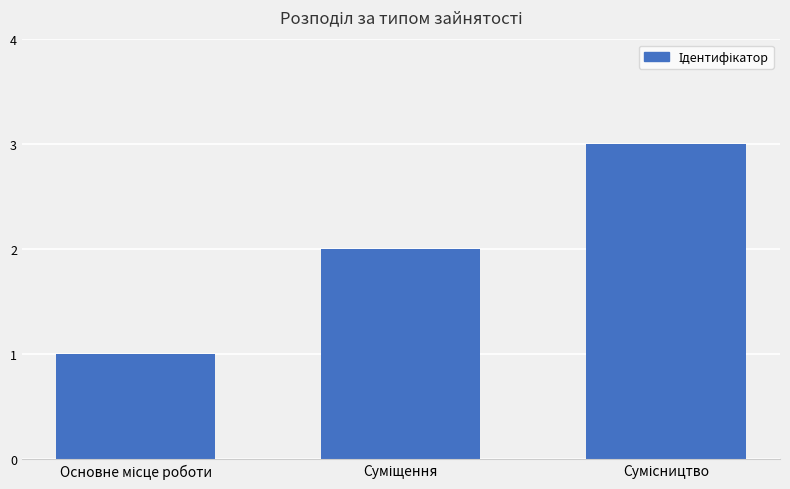

What is the difference between the maximum and second lowest values?

1